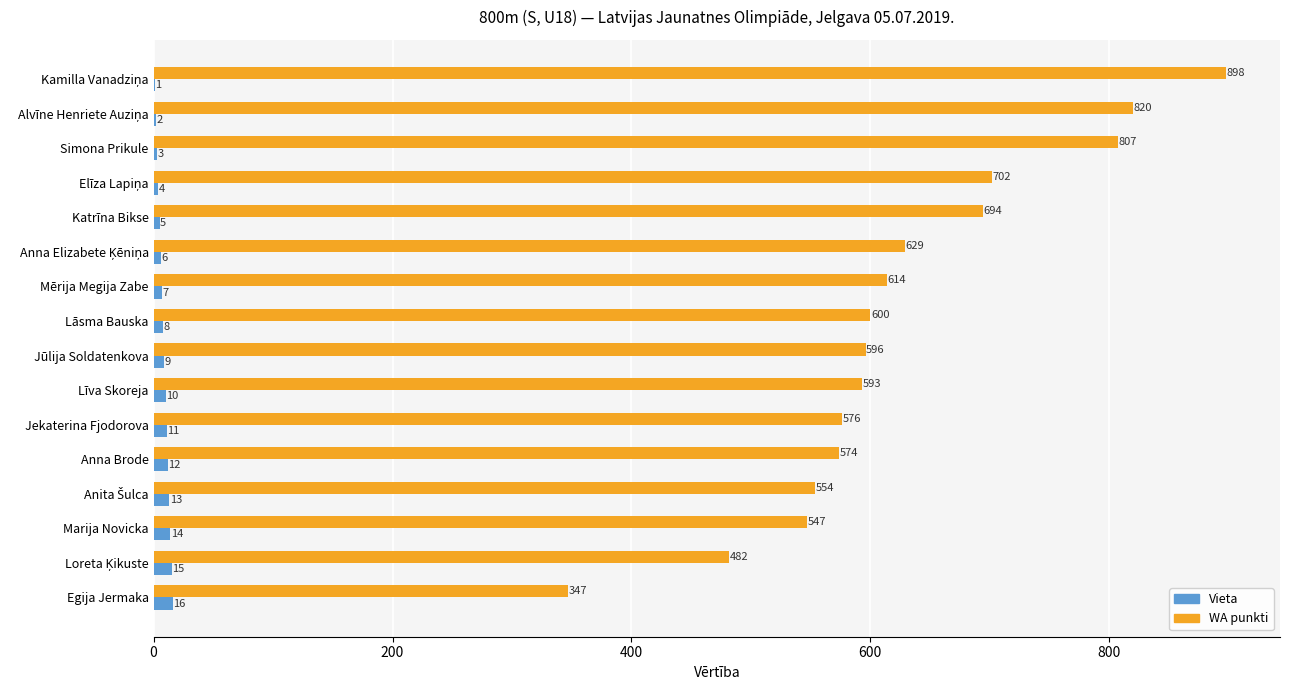

What is the highest value of the Vieta series?

16